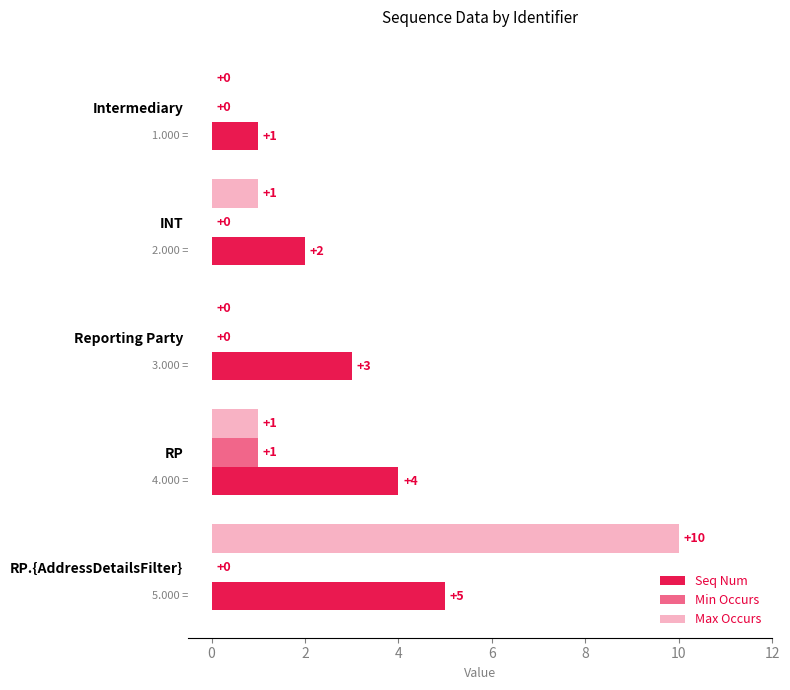

How many categories are shown in the chart?

5